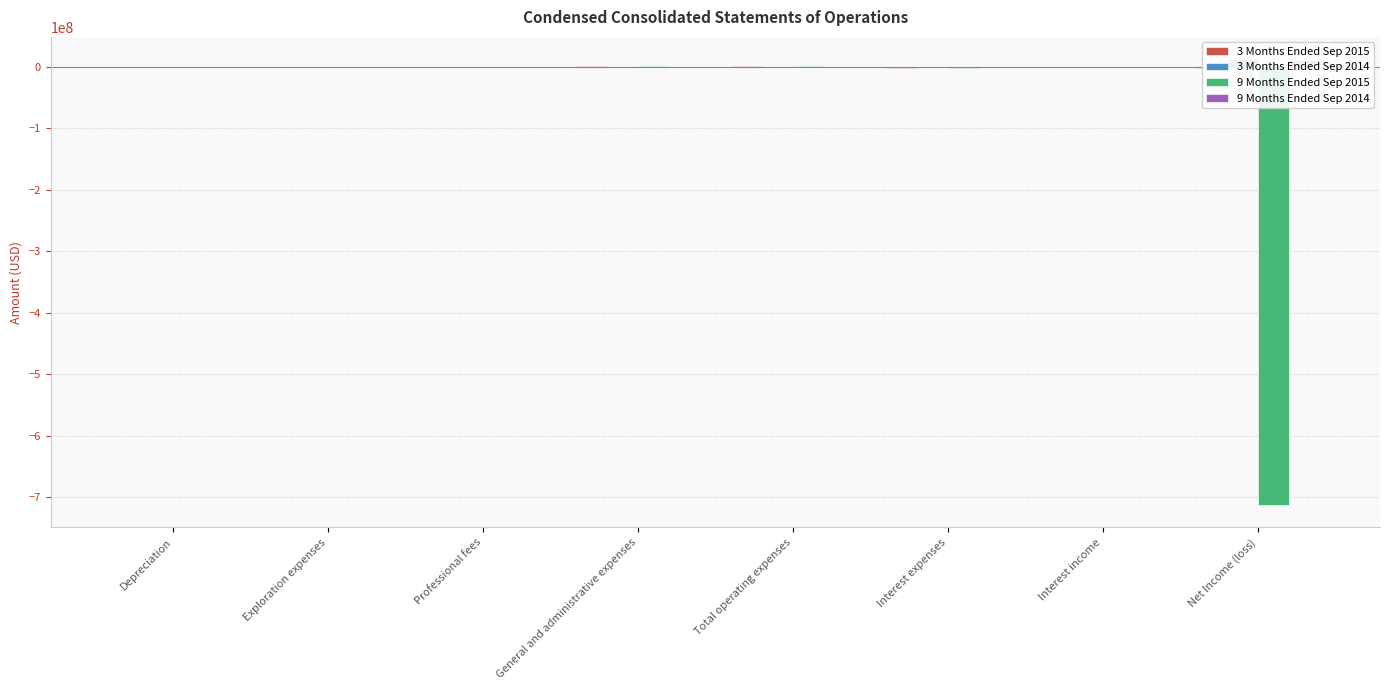

At which label does 9 Months Ended Sep 2015 reach its minimum?

Net Income (loss)